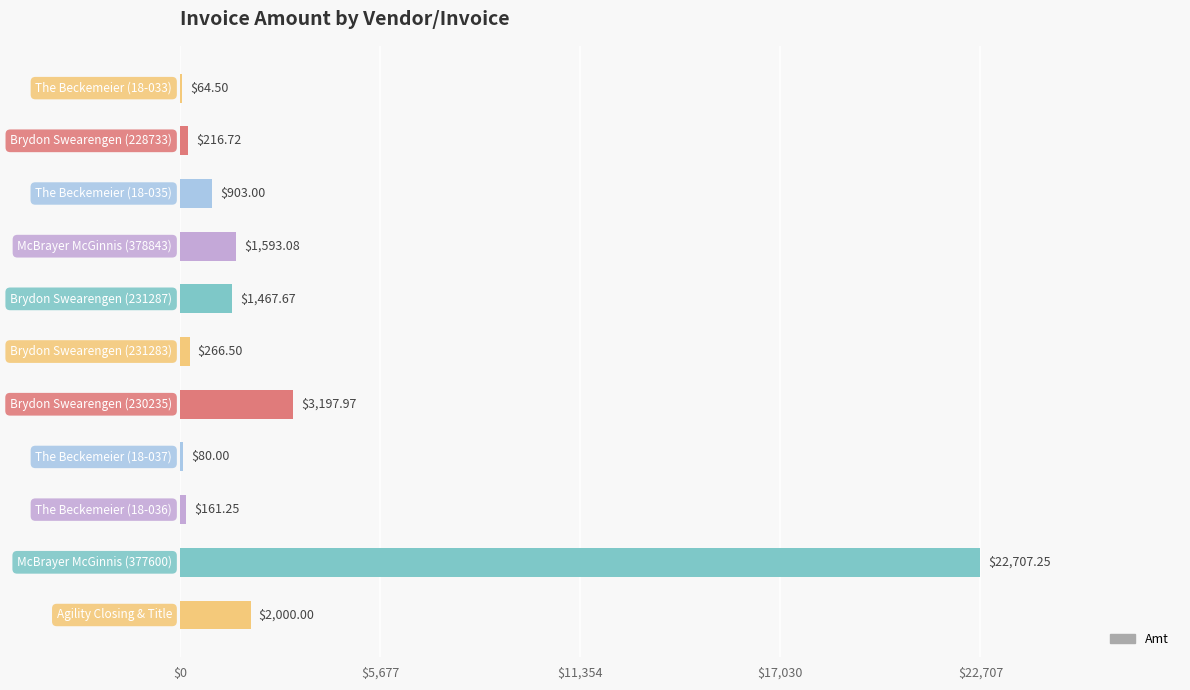

What is the sum of all values?

32657.9